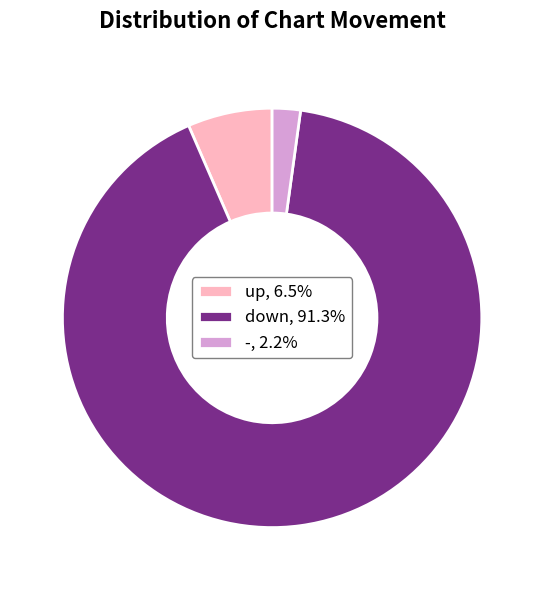

Combined, do up, 6.5% and -, 2.2% account for over 50%?

No